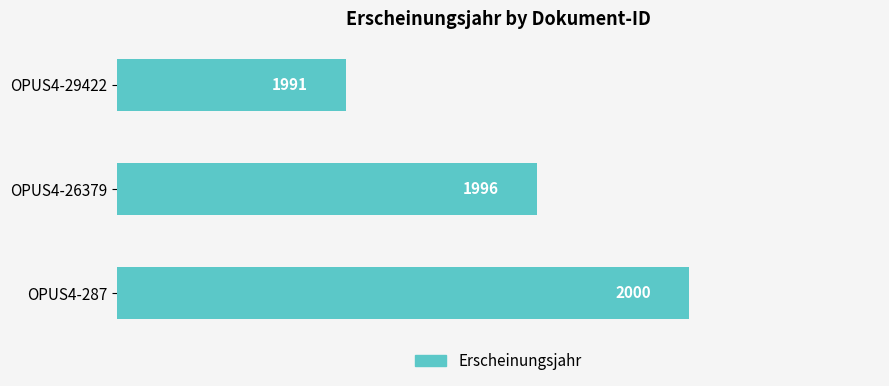

What is the change in value from OPUS4-26379 to OPUS4-29422?

-5